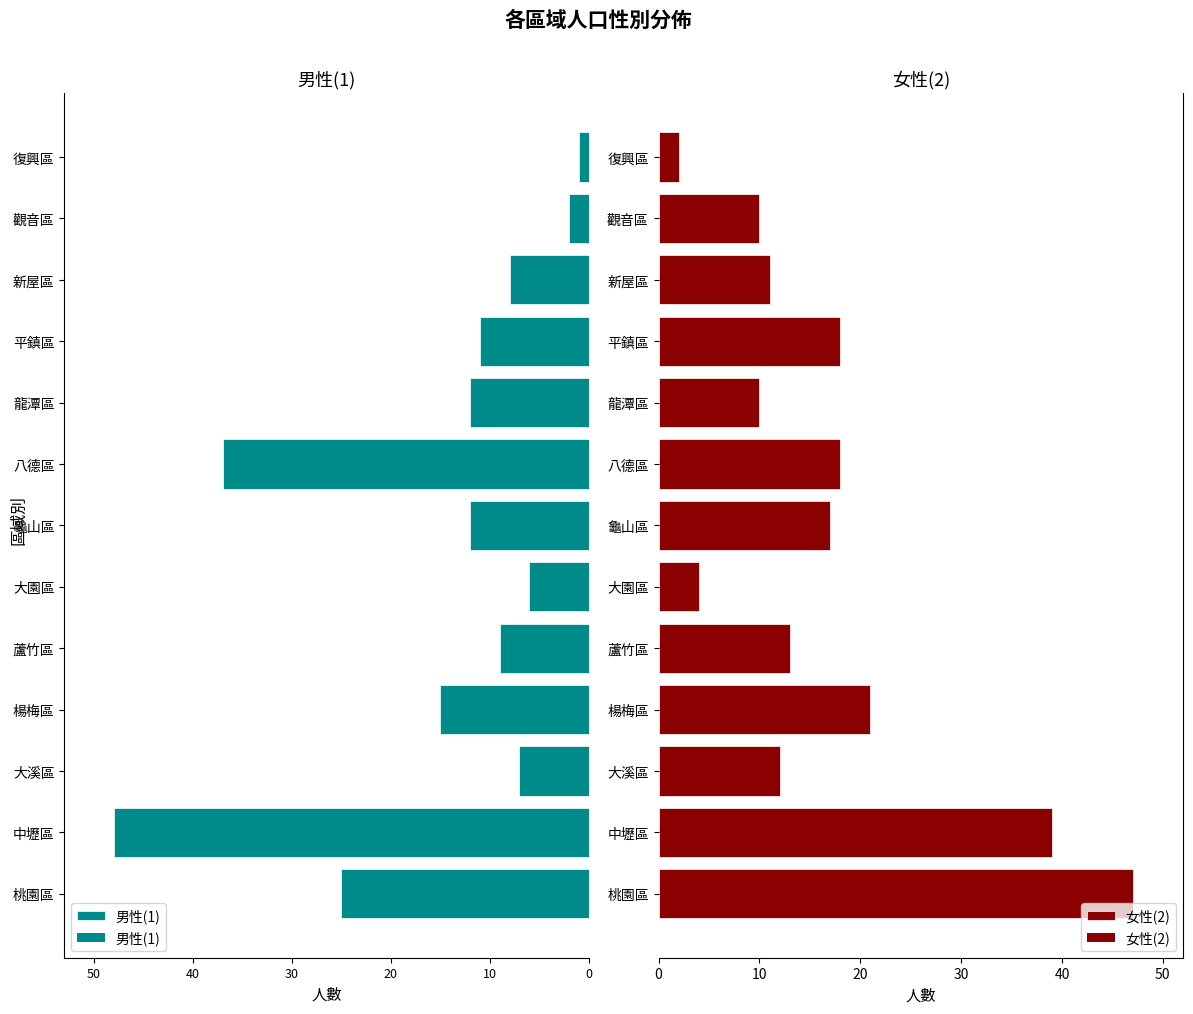

Is the value of 女性(2) at 龍潭區 greater than the value of 男性(1) at 平鎮區?

Yes